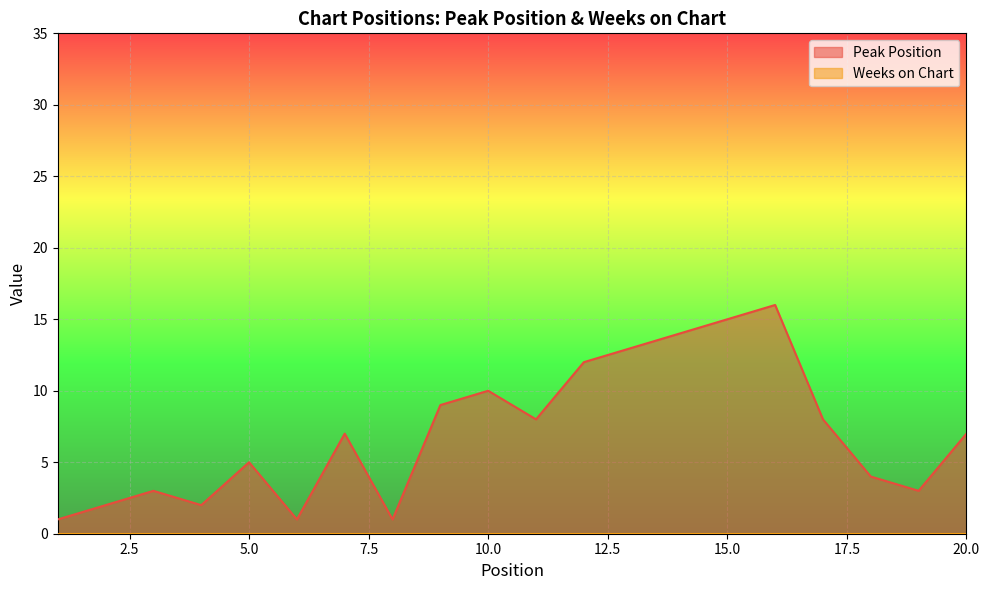

What is the change in value from 8 to 20?

+6